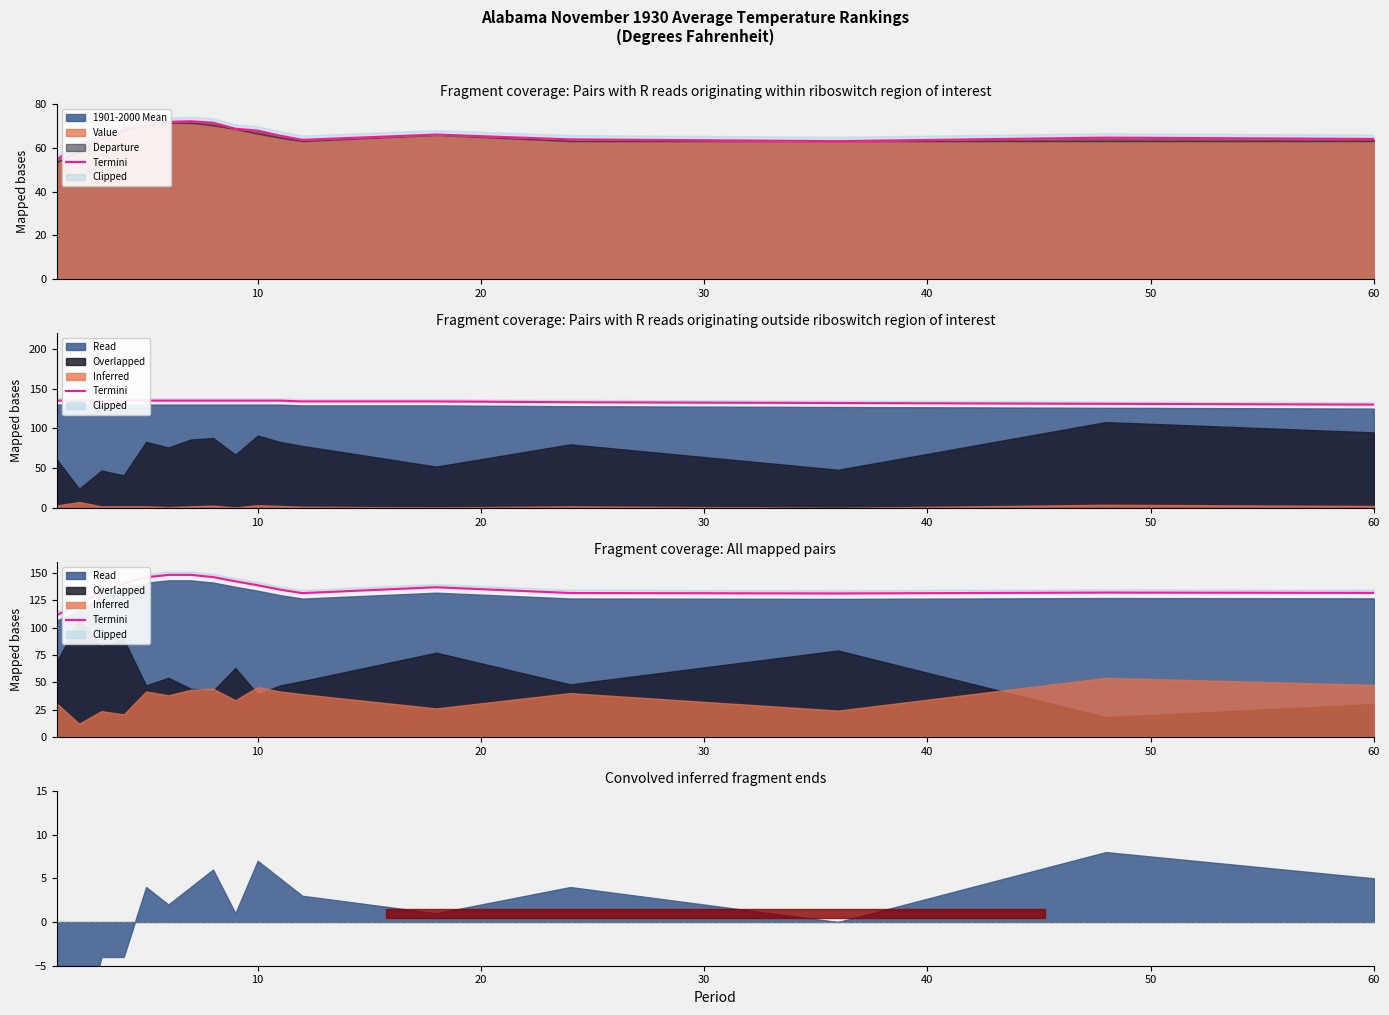

Reading left to right, extract all data points from this chart.

111.4	120.9	132.6	140.4	146.0	148.2	148.2	146.2	142.3	138.7	134.7	131.5	136.9	131.6	131.2	132.0	131.7